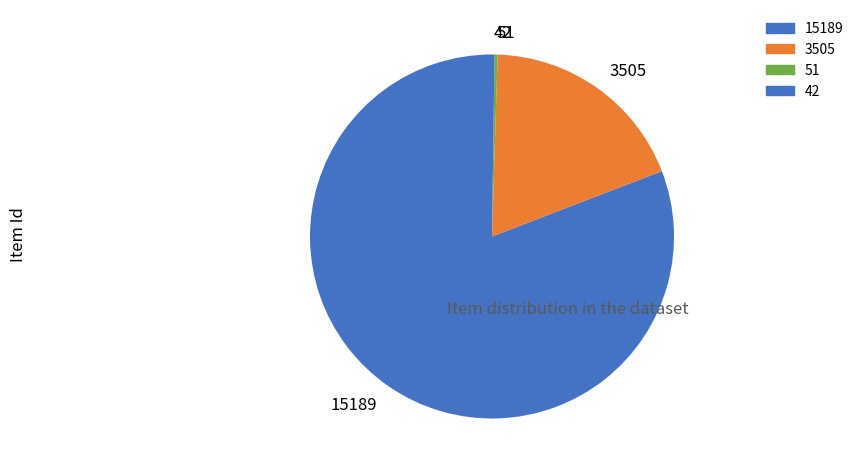

Is 3505 the majority of the pie?

No